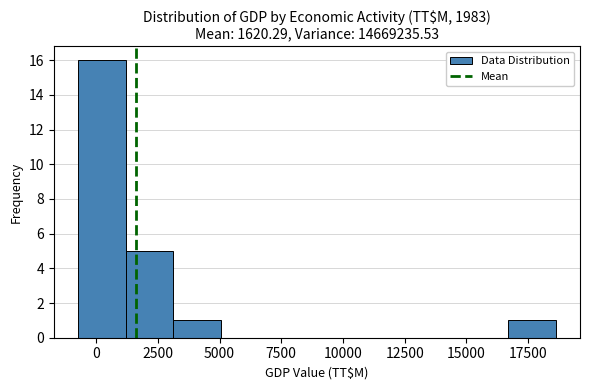

Read against the x-axis, roughly where is the centre of the tallest bar?

0